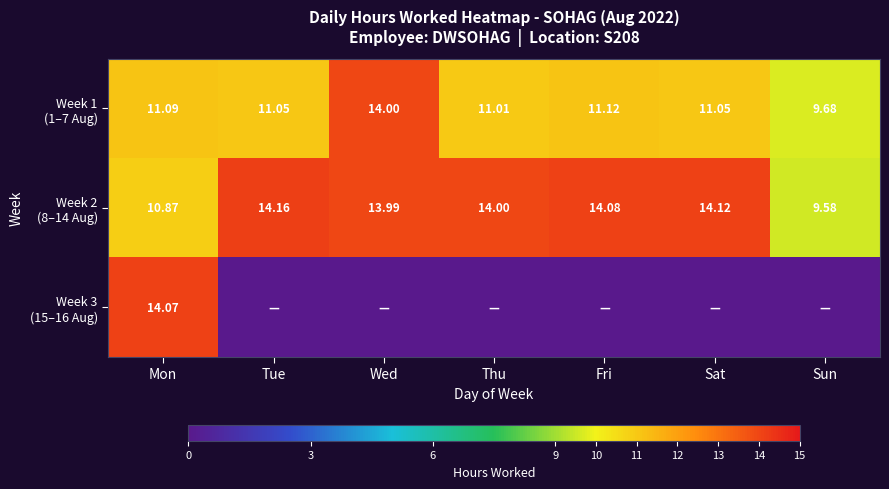

At how many categories does at least one series exceed 2?

7